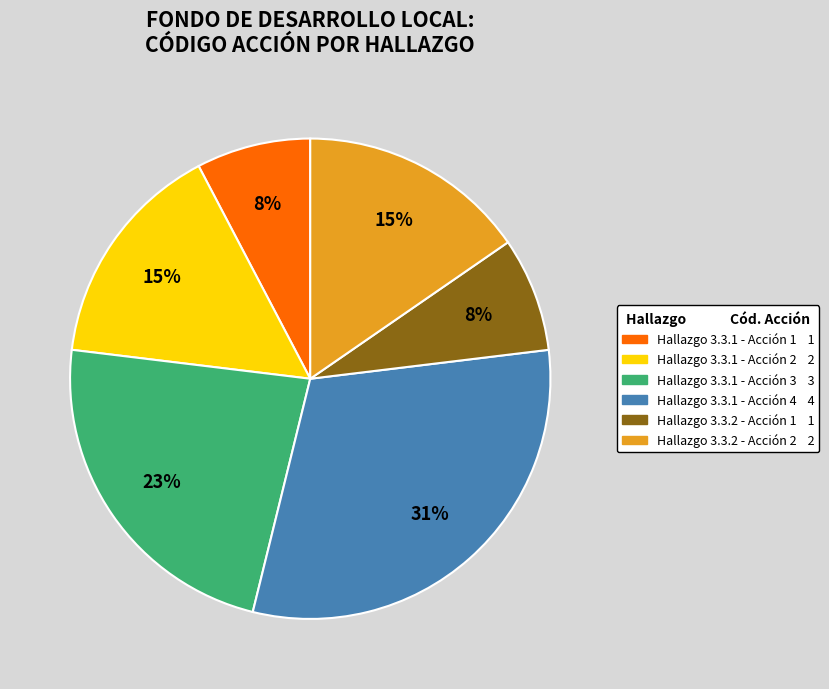

Count the number of slices in the pie.

6